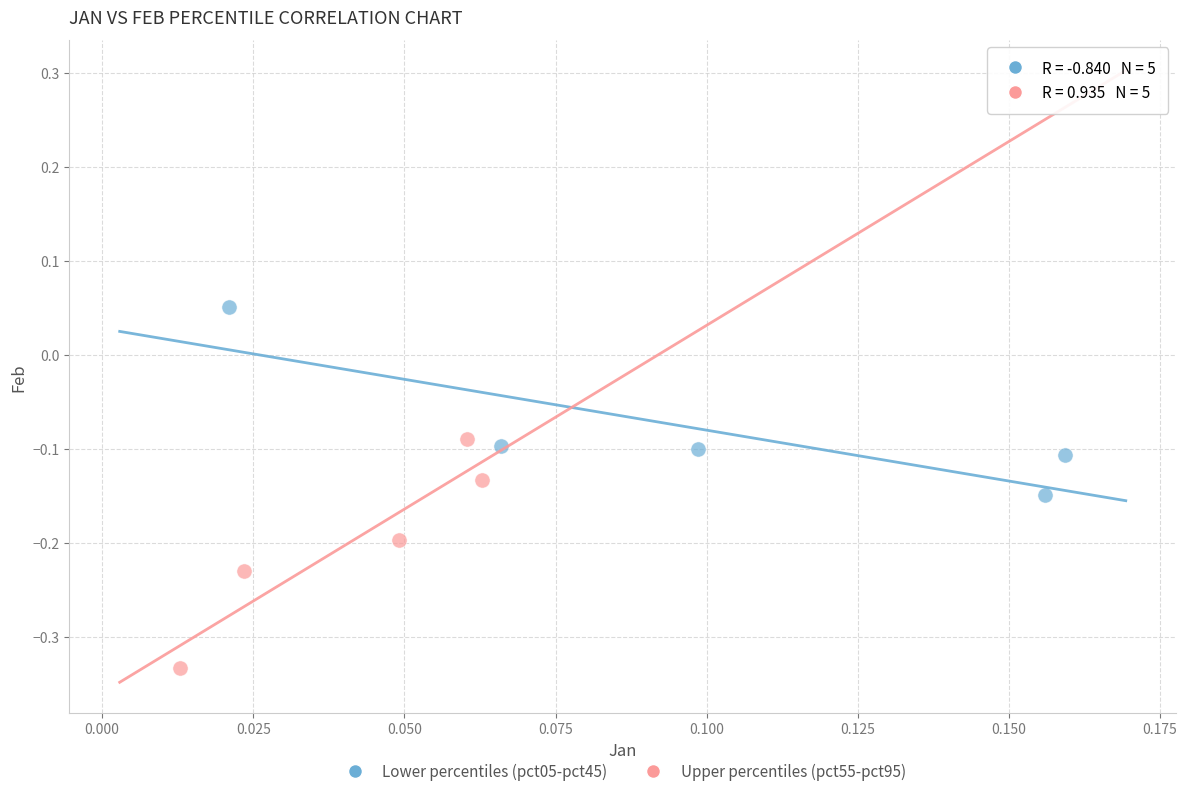

Which series reaches the maximum Y coordinate?

Lower percentiles (pct05-pct45)